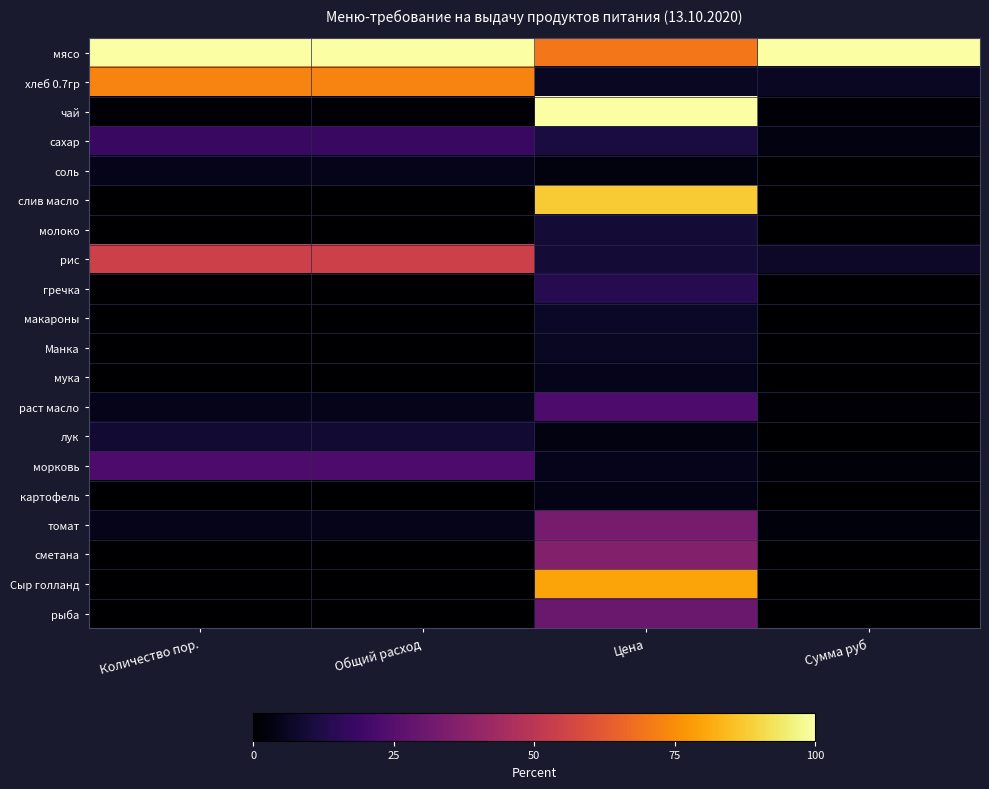

At which category is the sum across all series the highest?

Цена